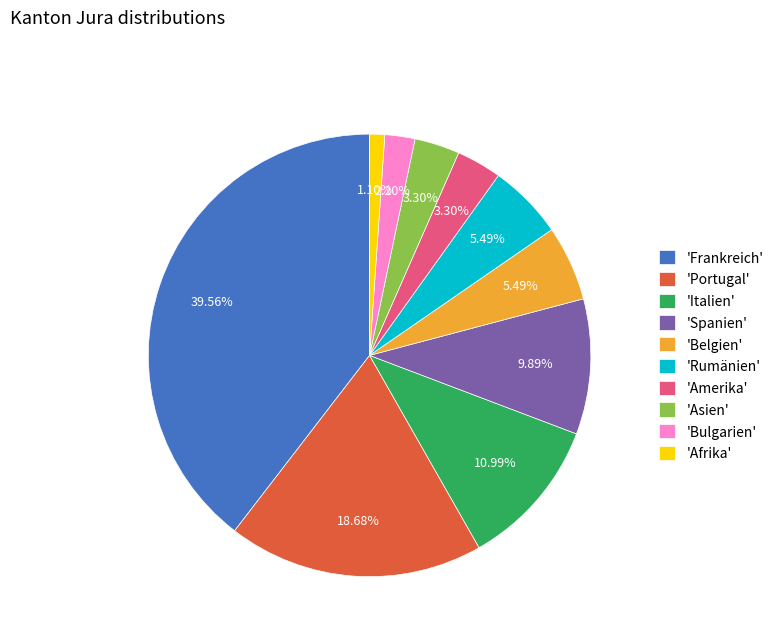

Is there any slice that represents more than half of the pie?

No